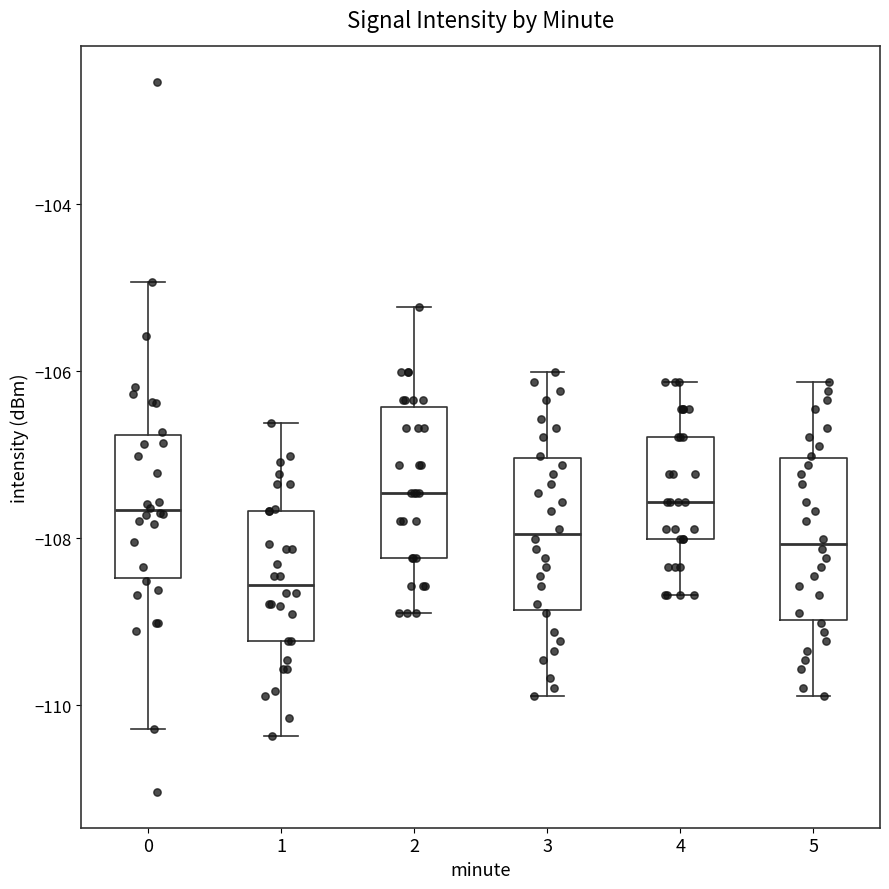

Where does the upper whisker of the box at x = 1 end on the y-axis? The values are not printed on the chart, so give them approximately, as read against the axis.

-106.6